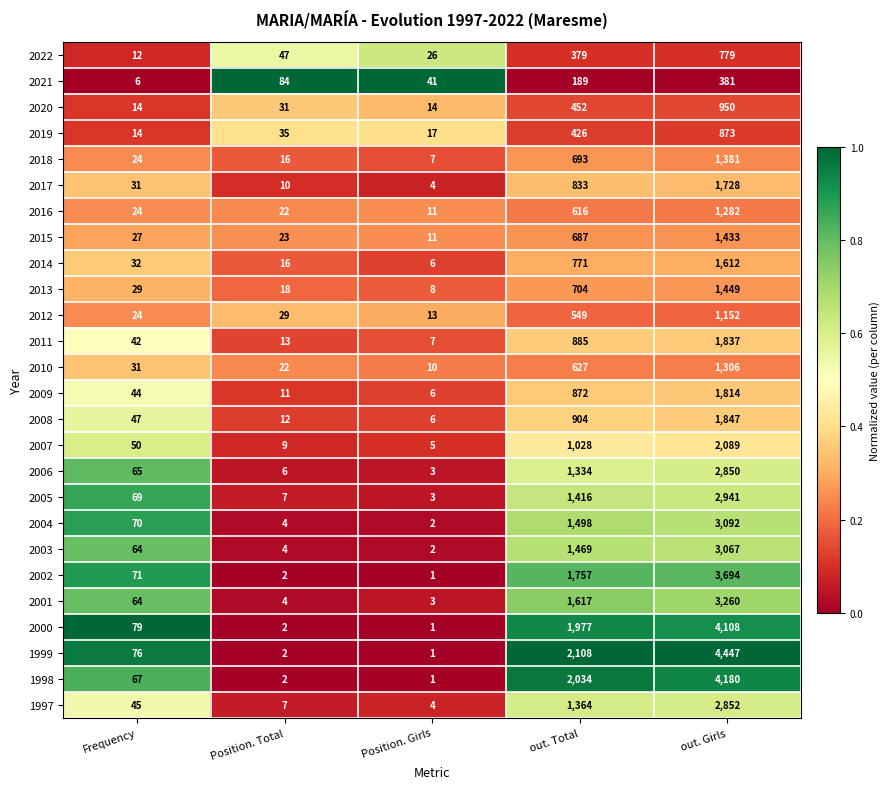

List the labels in order of 2019 value, largest first.

out. Girls, out. Total, Position. Total, Position. Girls, Frequency